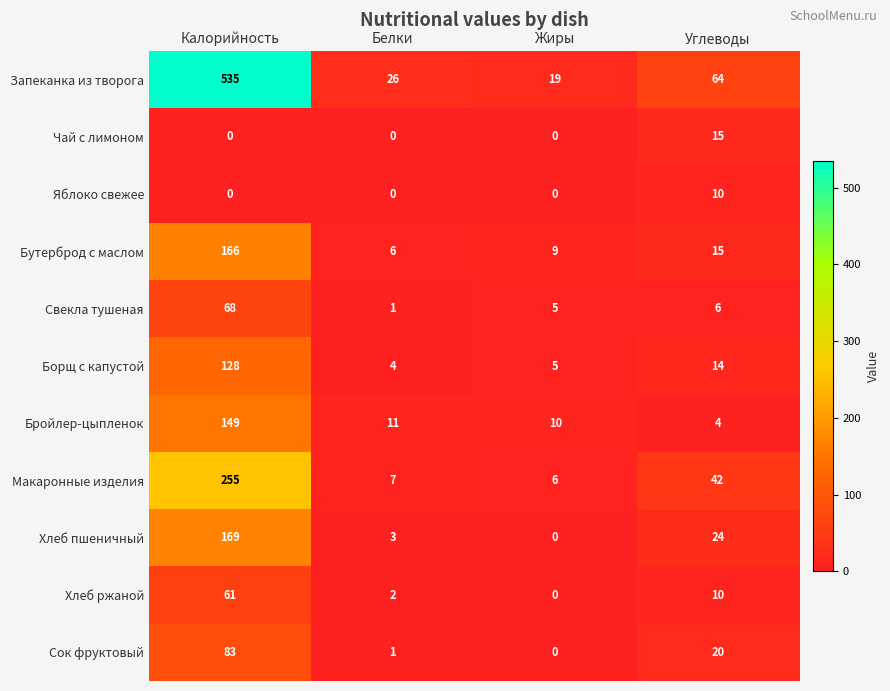

List the series in order of their peak value, highest first.

Запеканка из творога, Макаронные изделия, Хлеб пшеничный, Бутерброд с маслом, Бройлер-цыпленок, Борщ с капустой, Сок фруктовый, Свекла тушеная, Хлеб ржаной, Чай с лимоном, Яблоко свежее